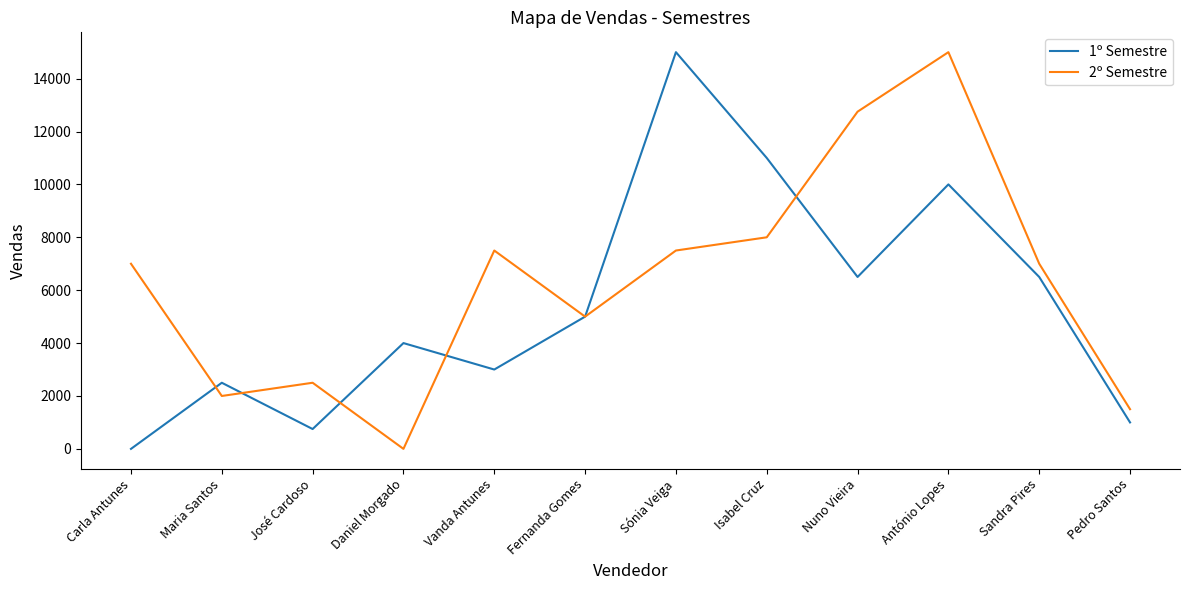

Is it true that 2º Semestre equals 4327 at Sandra Pires?

False